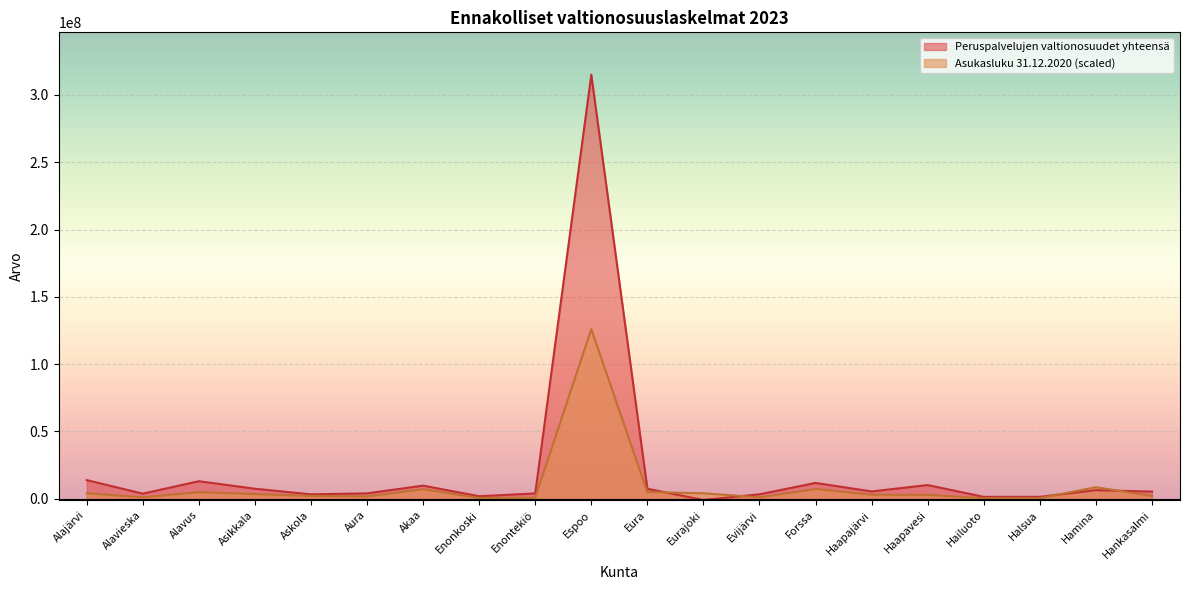

Rank the categories by Peruspalvelujen valtionosuudet yhteensä value from highest to lowest.

Espoo, Alajärvi, Alavus, Forssa, Haapavesi, Akaa, Asikkala, Eura, Hamina, Haapajärvi, Hankasalmi, Aura, Enontekiö, Alavieska, Evijärvi, Askola, Enonkoski, Halsua, Hailuoto, Eurajoki